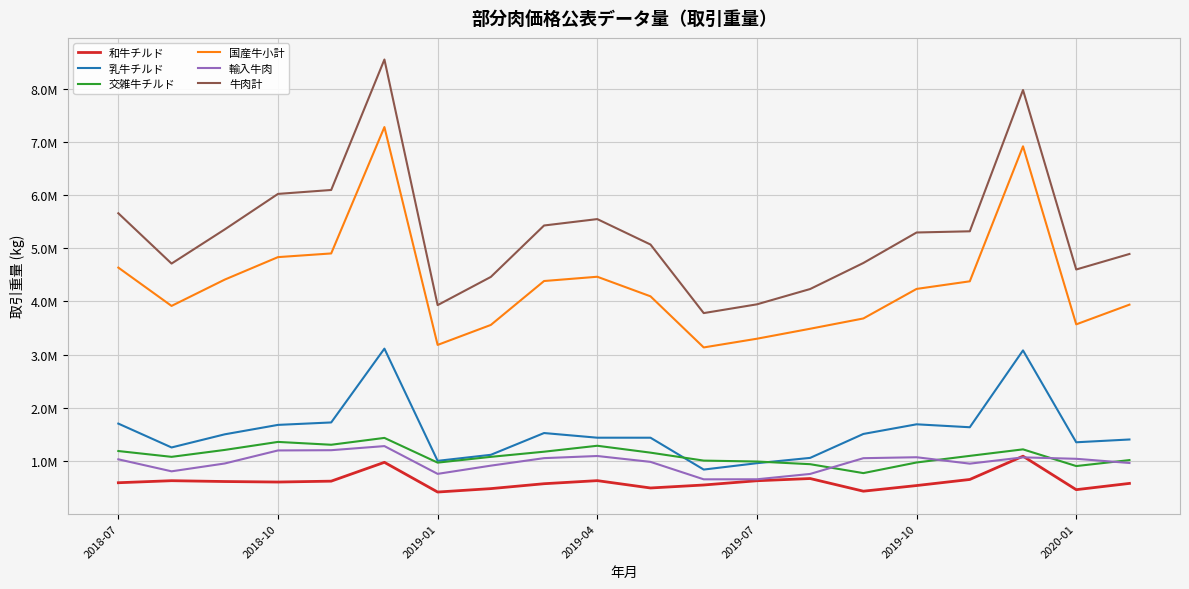

What are all the series names shown in the legend?

和牛チルド, 乳牛チルド, 交雑牛チルド, 国産牛小計, 輸入牛肉, 牛肉計